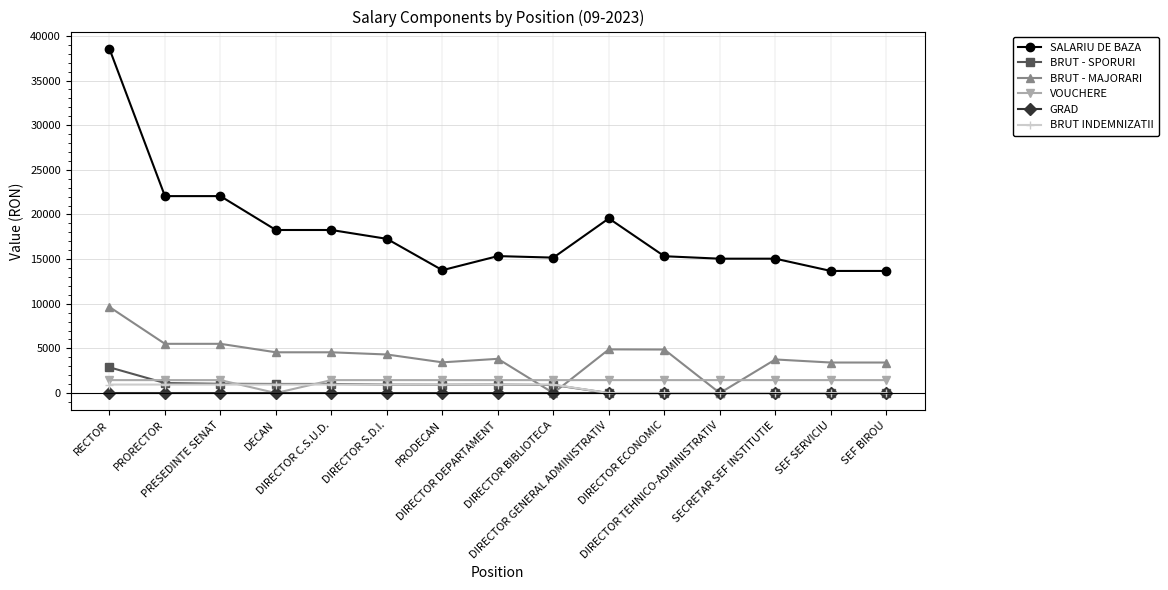

True or false: VOUCHERE and BRUT - MAJORARI cross at least once.

True